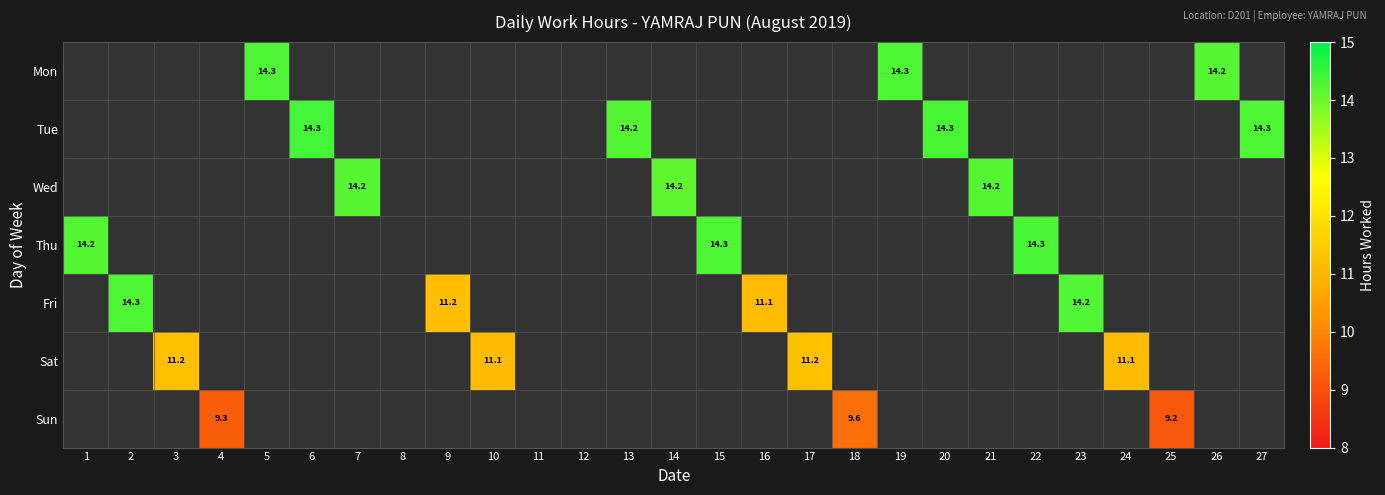

Is the value of Fri at 11 greater than the value of Sat at 2?

No